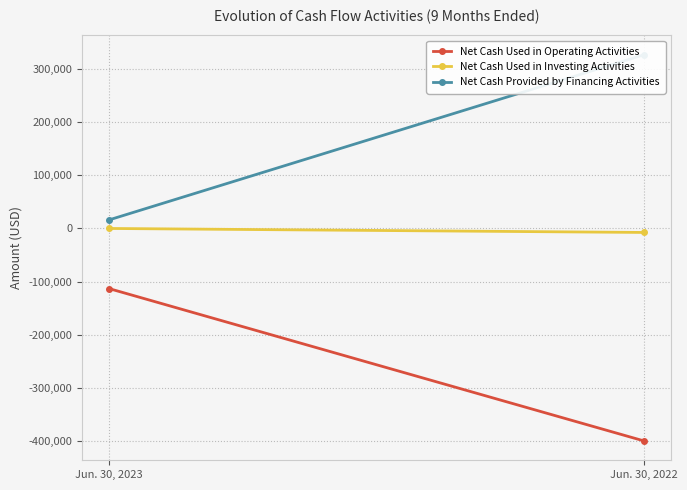

Between Jun. 30, 2023 and Jun. 30, 2022, which is larger?

Jun. 30, 2023